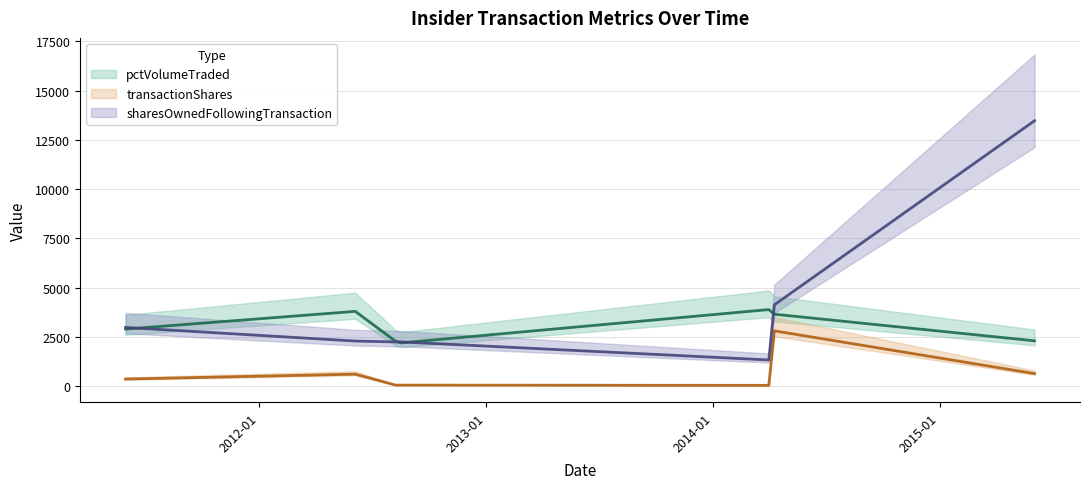

Does the chart display data point markers on the line(s)?

No